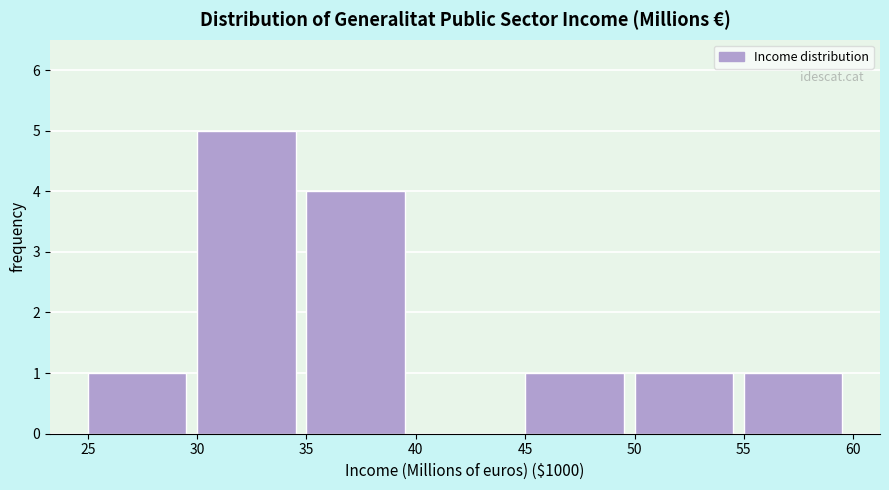

Reading left to right, extract all data points from this chart.

25=1	30=5	35=4	40=0	45=1	50=1	55=1